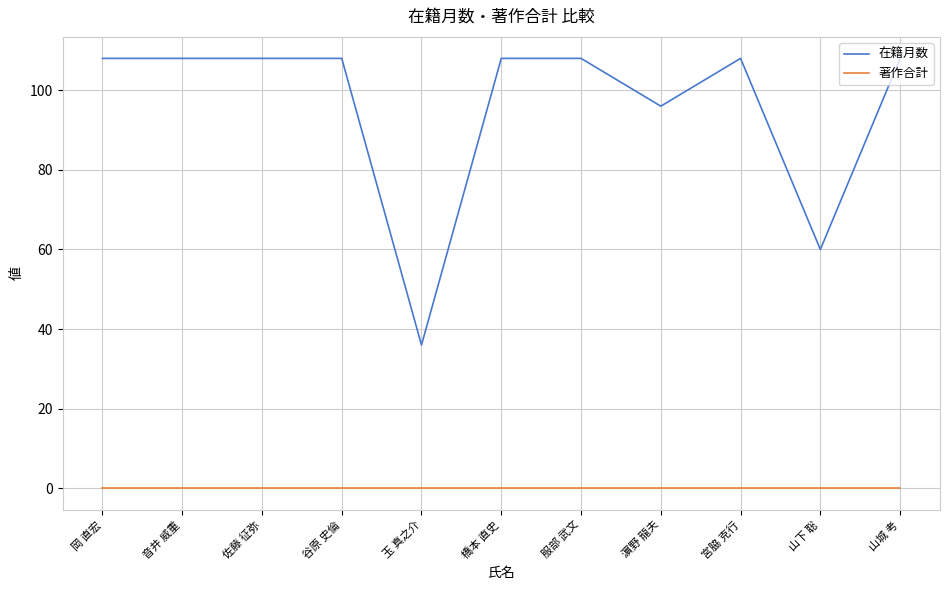

At which label is 在籍月数 closest to 72?

山下 聡